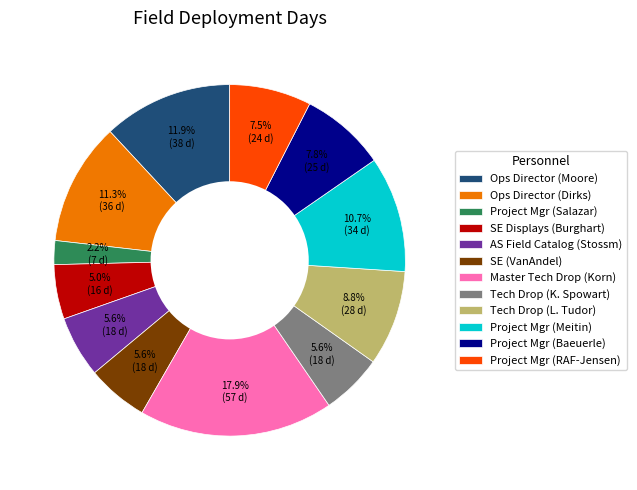

Is it true that Project Mgr (Meitin) is 11% of the pie?

True